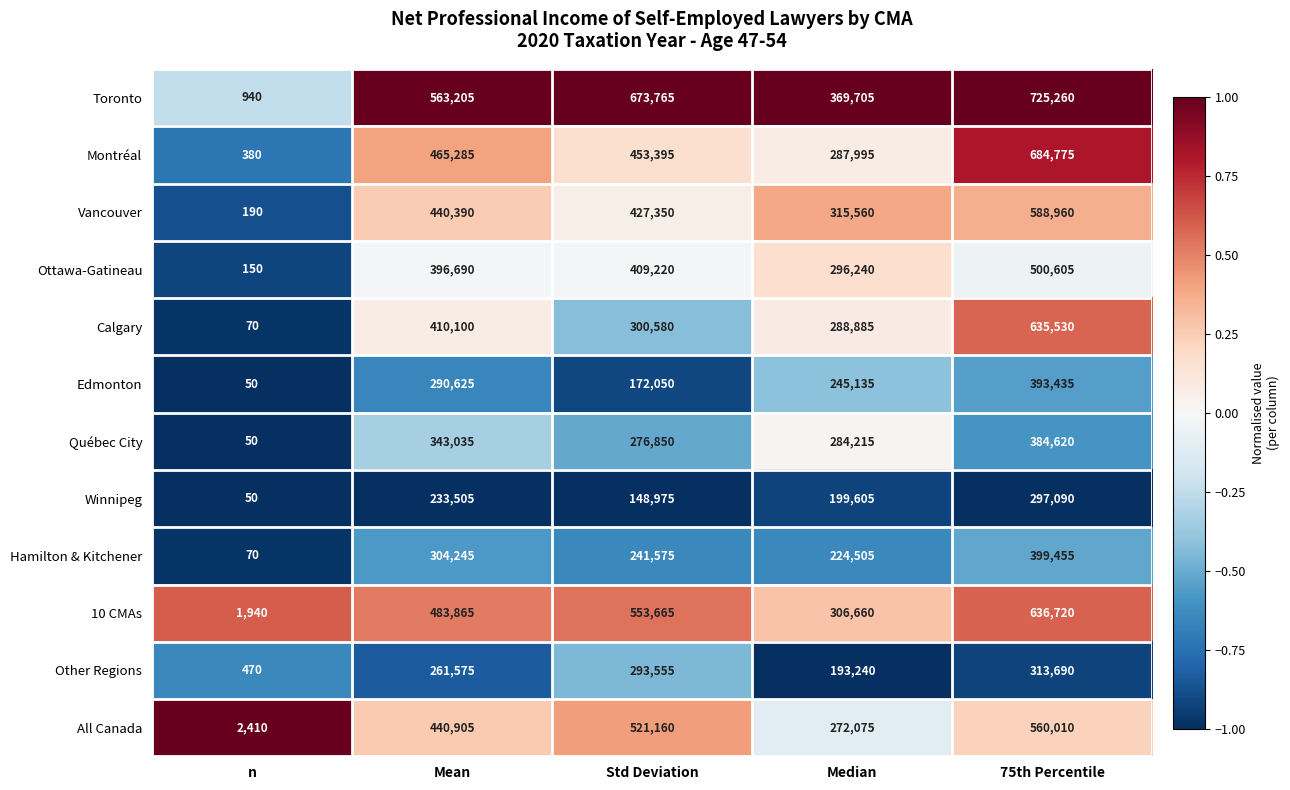

What is the maximum value shown in the chart?

725260